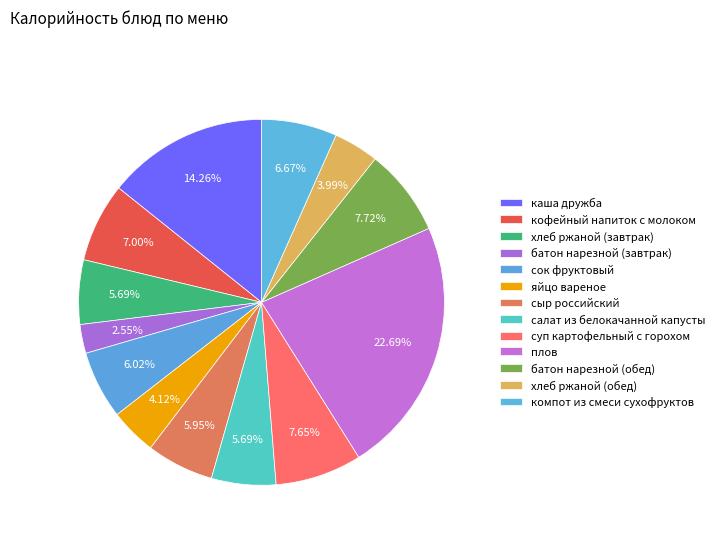

How many slices are in this pie chart?

13